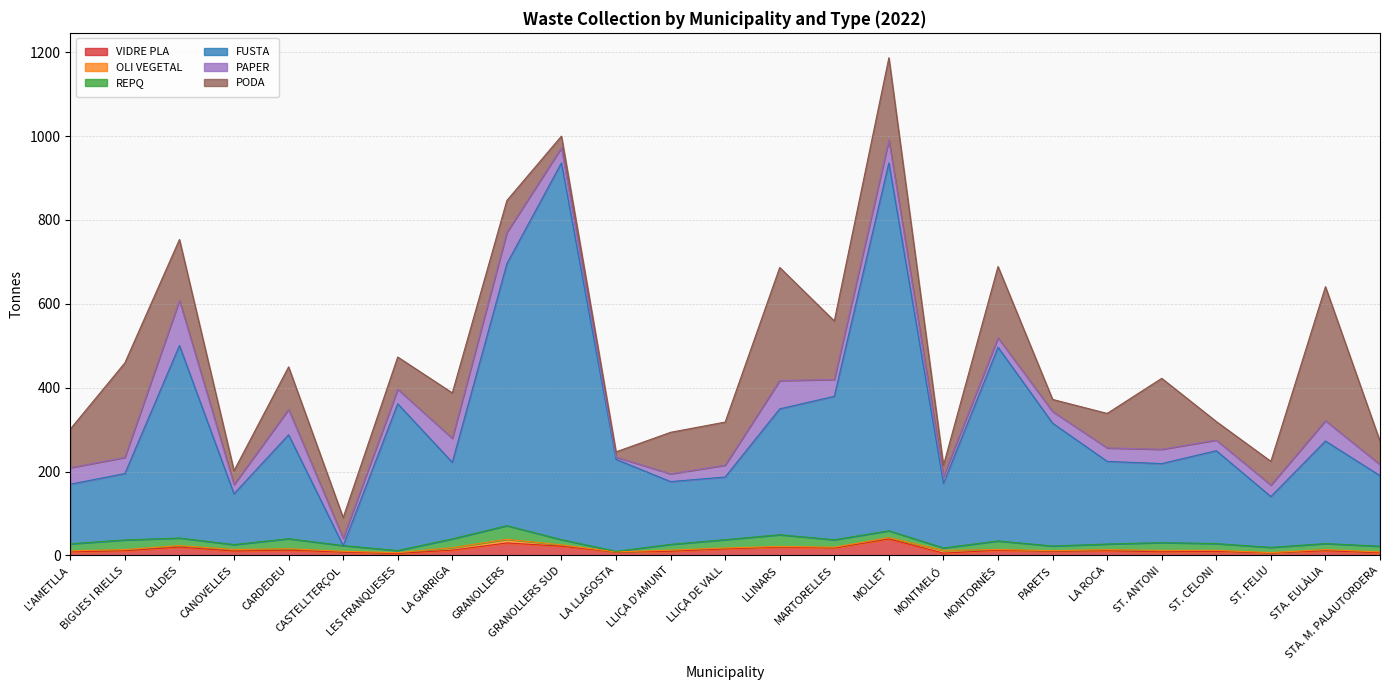

Where do PAPER and PODA first cross each other?

GRANOLLERS and GRANOLLERS SUD